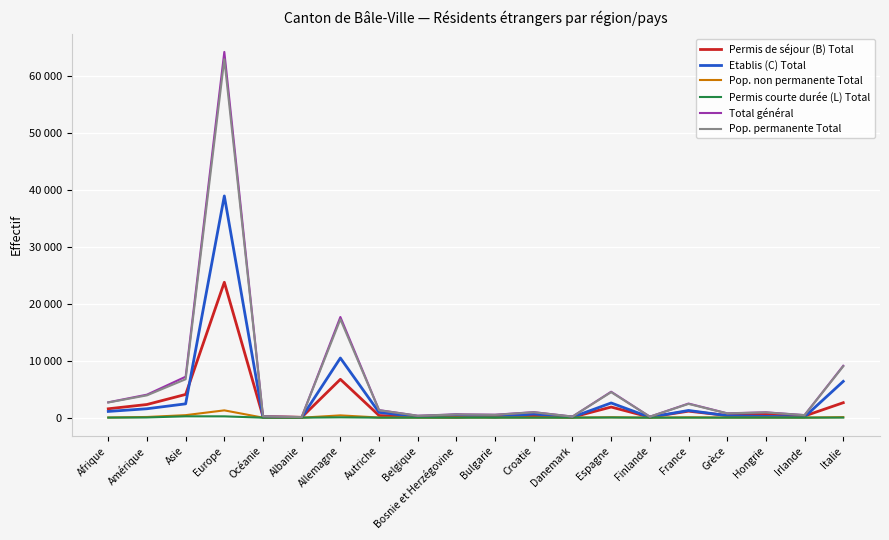

Which has a higher value, Allemagne or Amérique?

Allemagne